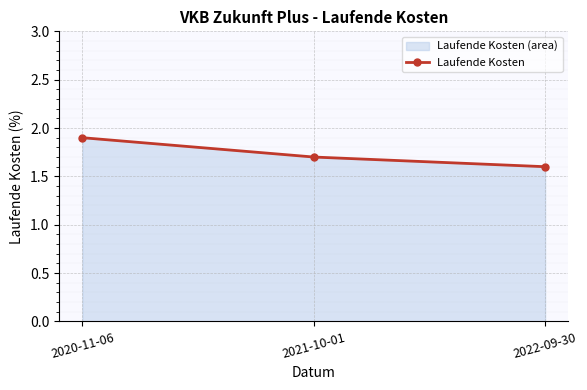

How many values are between 1 and 2?

3